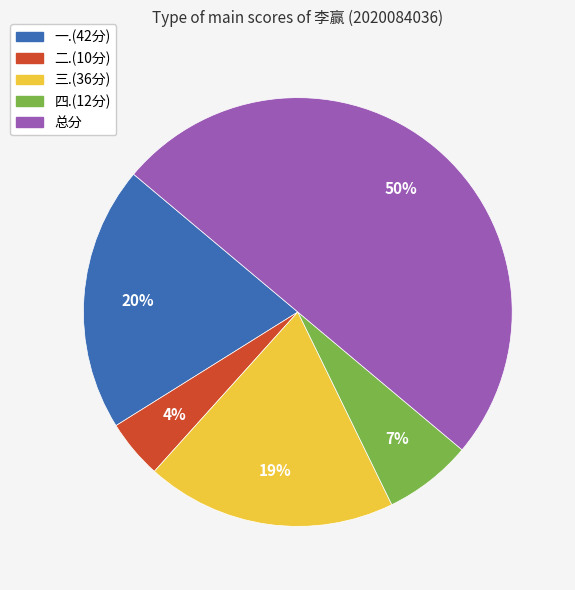

Between 二.(10分) and 四.(12分), which is larger?

四.(12分)